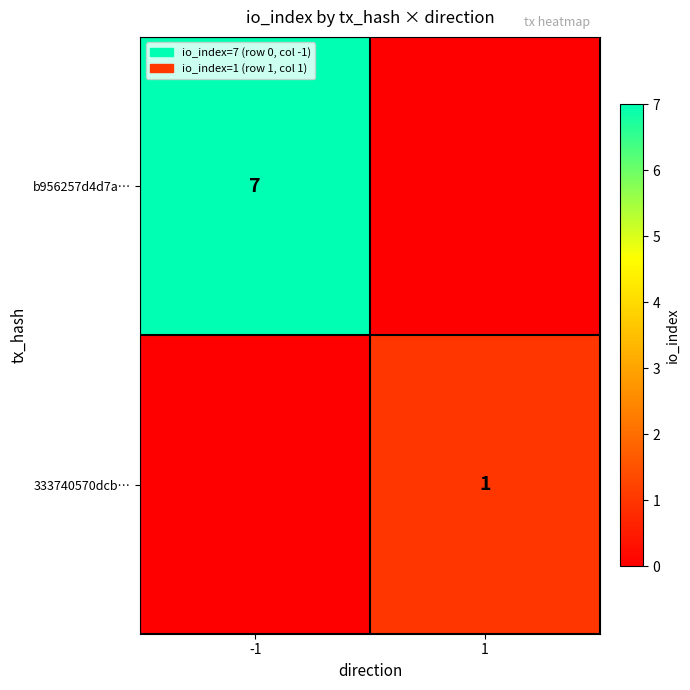

Between -1 and 1, which is larger?

-1